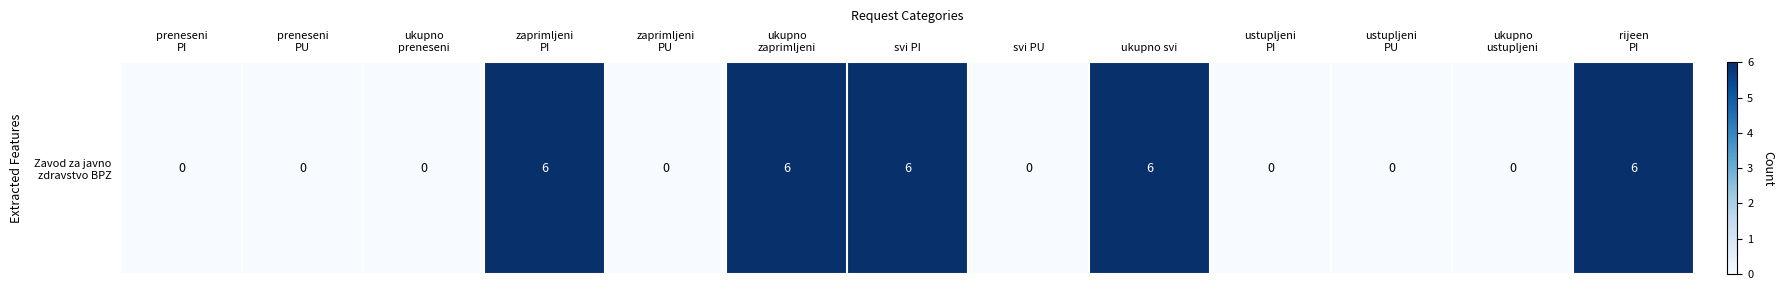

How many categories are shown in the chart?

13